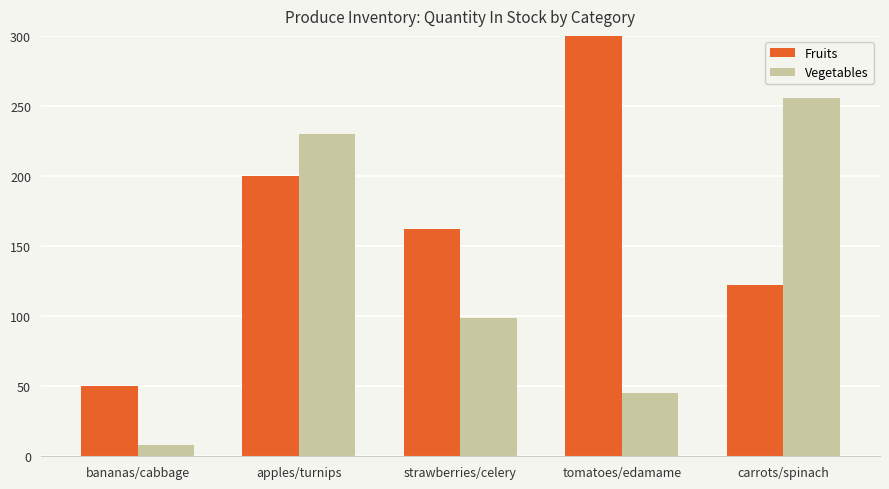

The value of Fruits at strawberries/celery is 162. True or false?

True